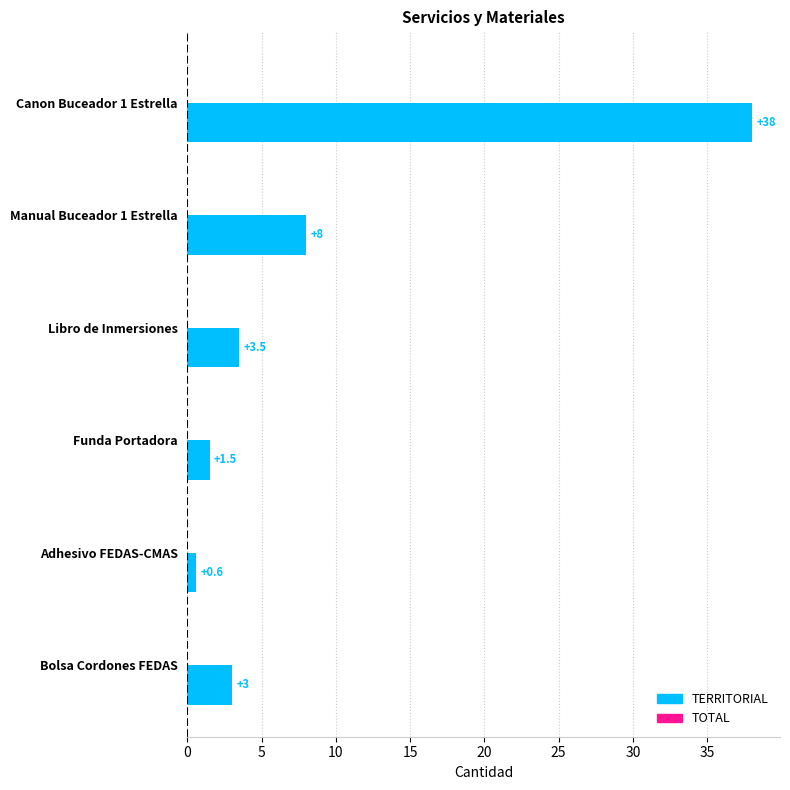

How many bars are there in total?

6